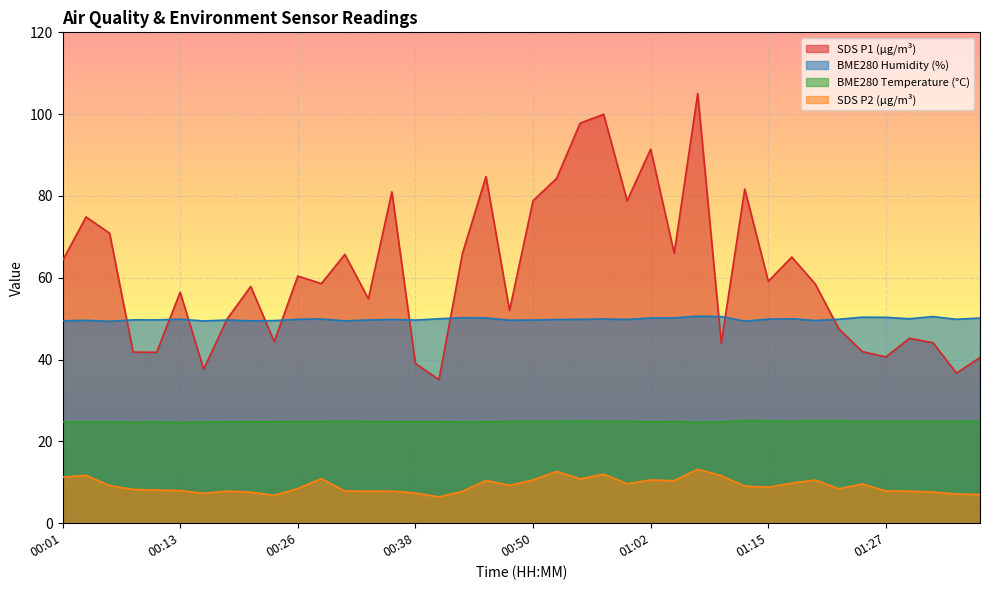

Where is the first local minimum for BME280_humidity?

00:06